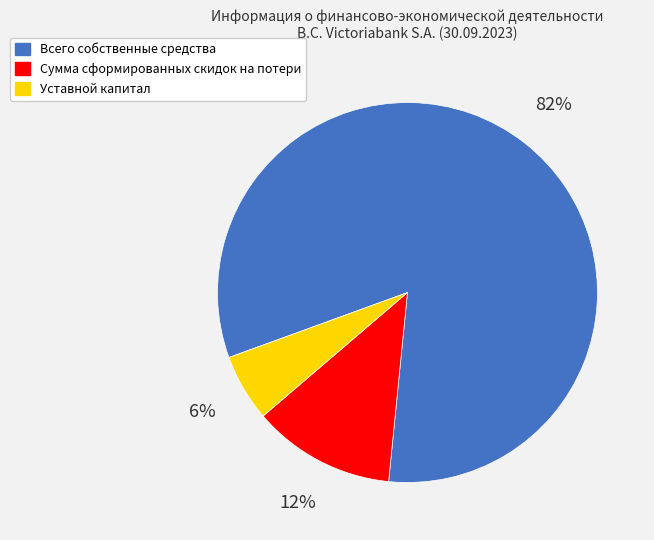

The Уставной капитал slice represents 6% of the pie. True or false?

True